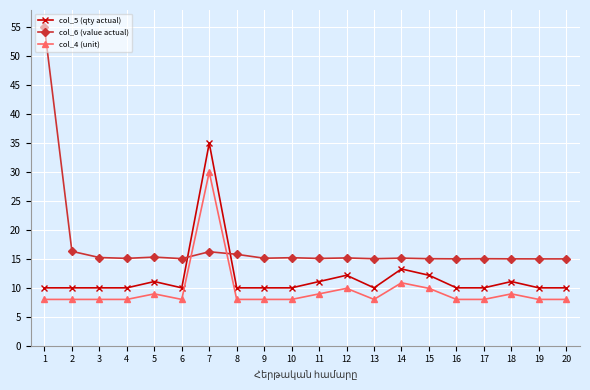

Is it true that col_6 (value actual) equals 15.0 at 15?

True